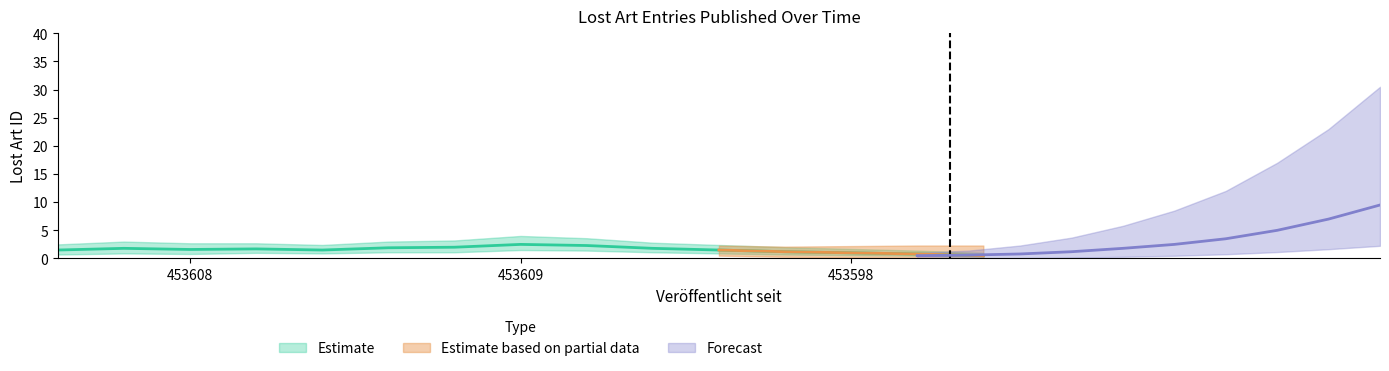

Is this an area chart (filled region under the line)?

No